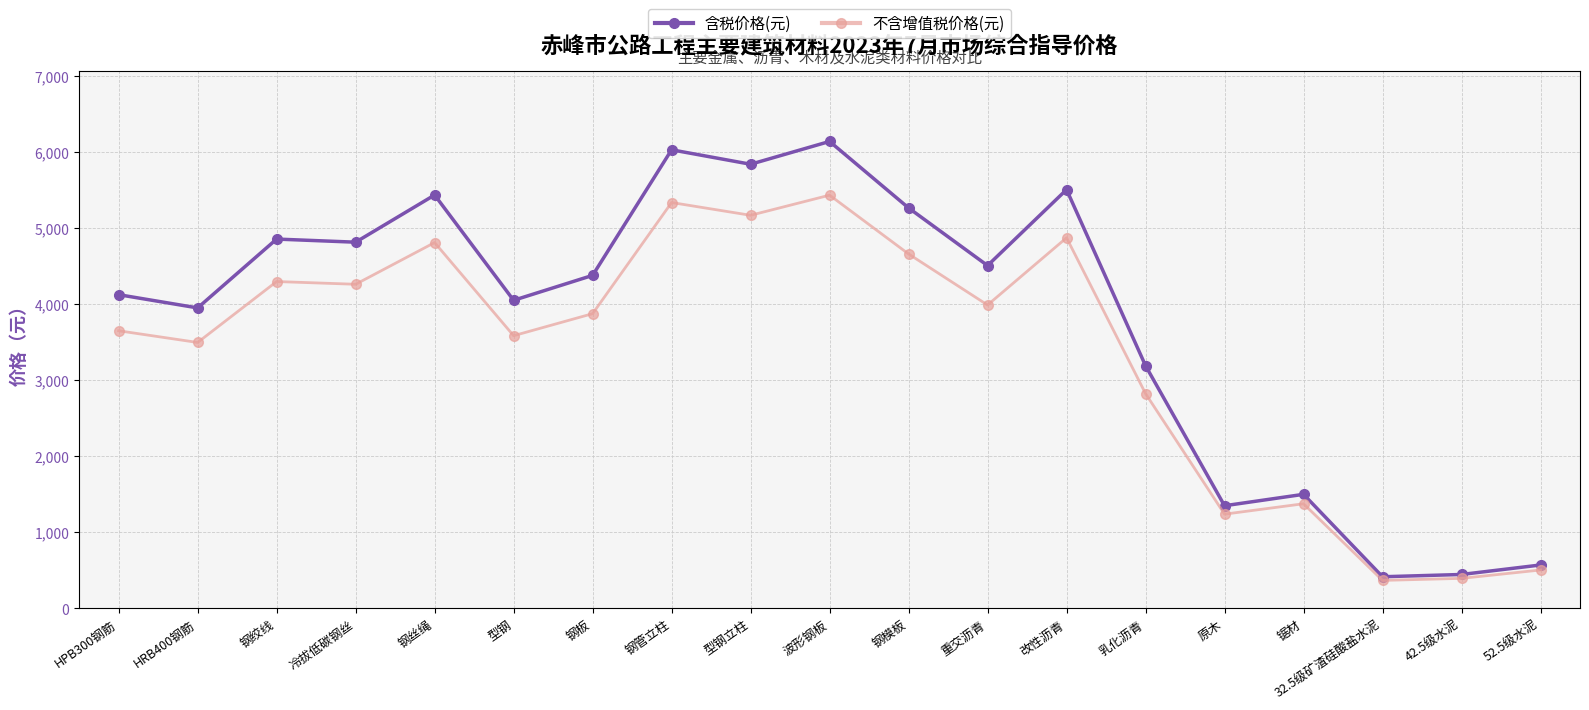

What is the total value across all series at 型钢立柱?

11018